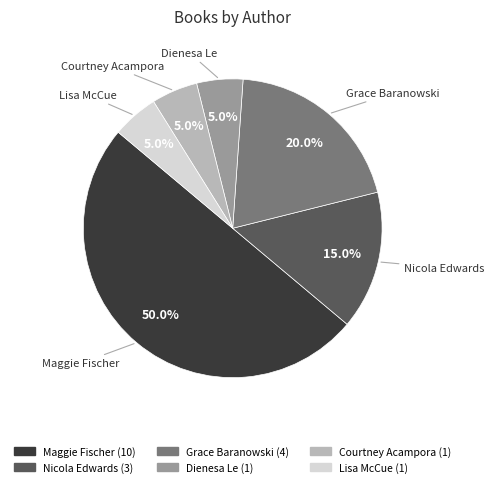

To the nearest percent, what is the difference between the largest and smallest slice percentages?

45%